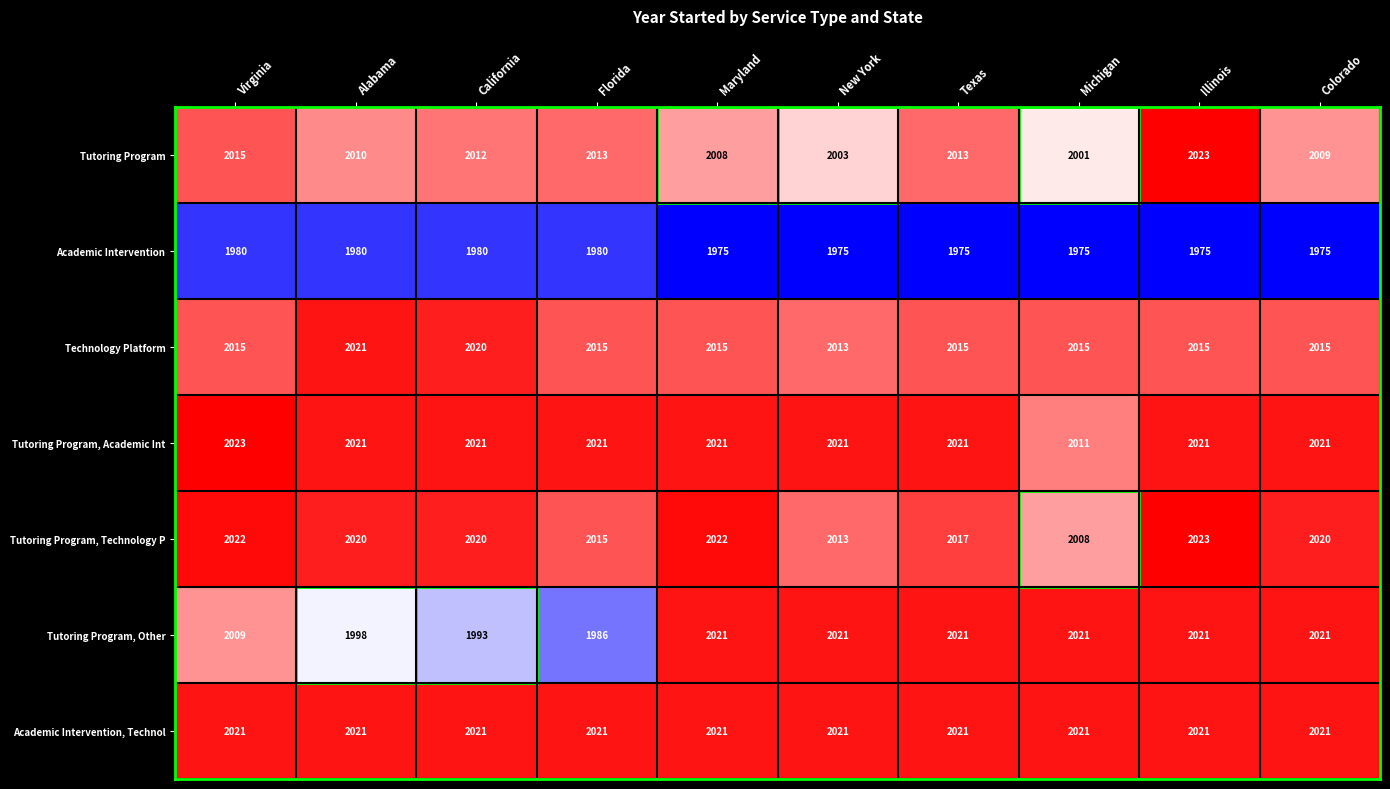

Between New York and Colorado, which series saw the biggest shift?

Tutoring Program, Technology P